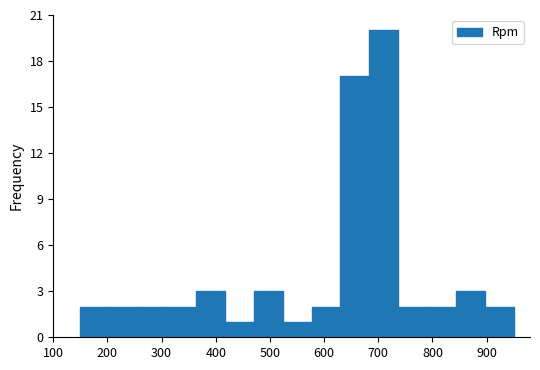

Which range on the x-axis has the tallest bar?

680 to 740